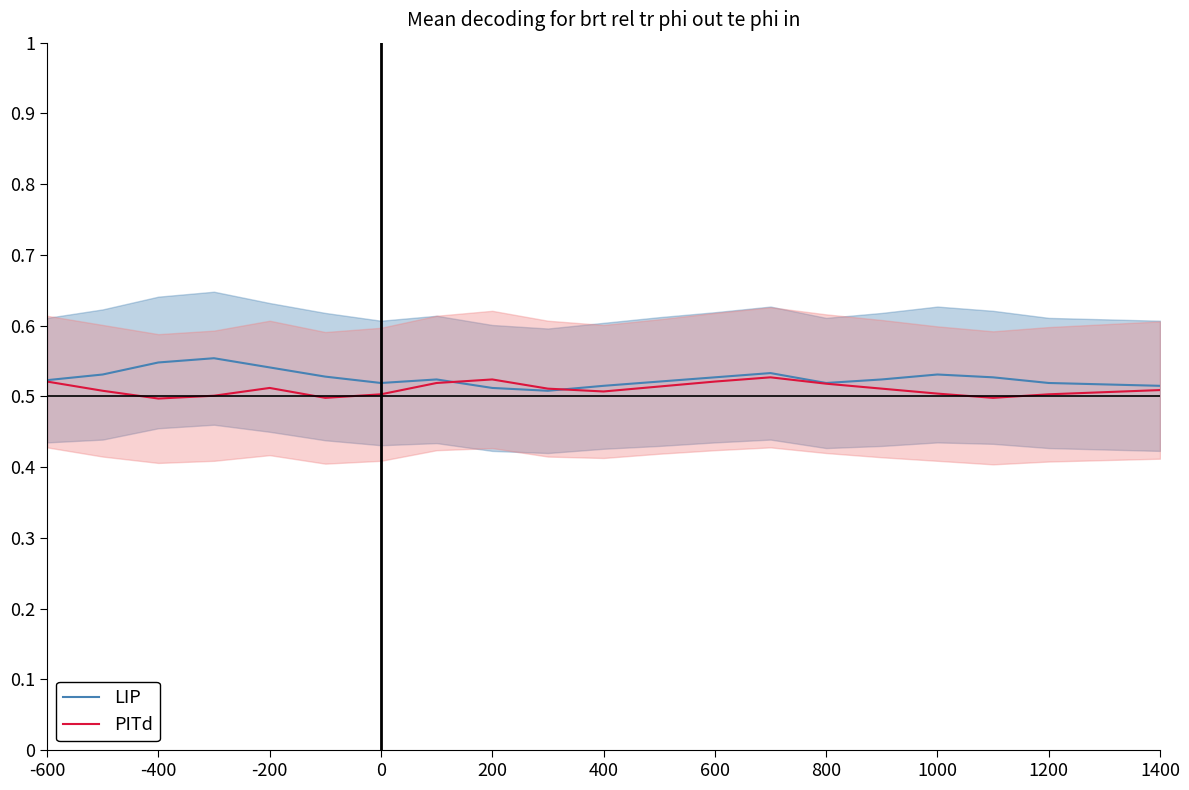

What is the average value of the PITd series?

0.5